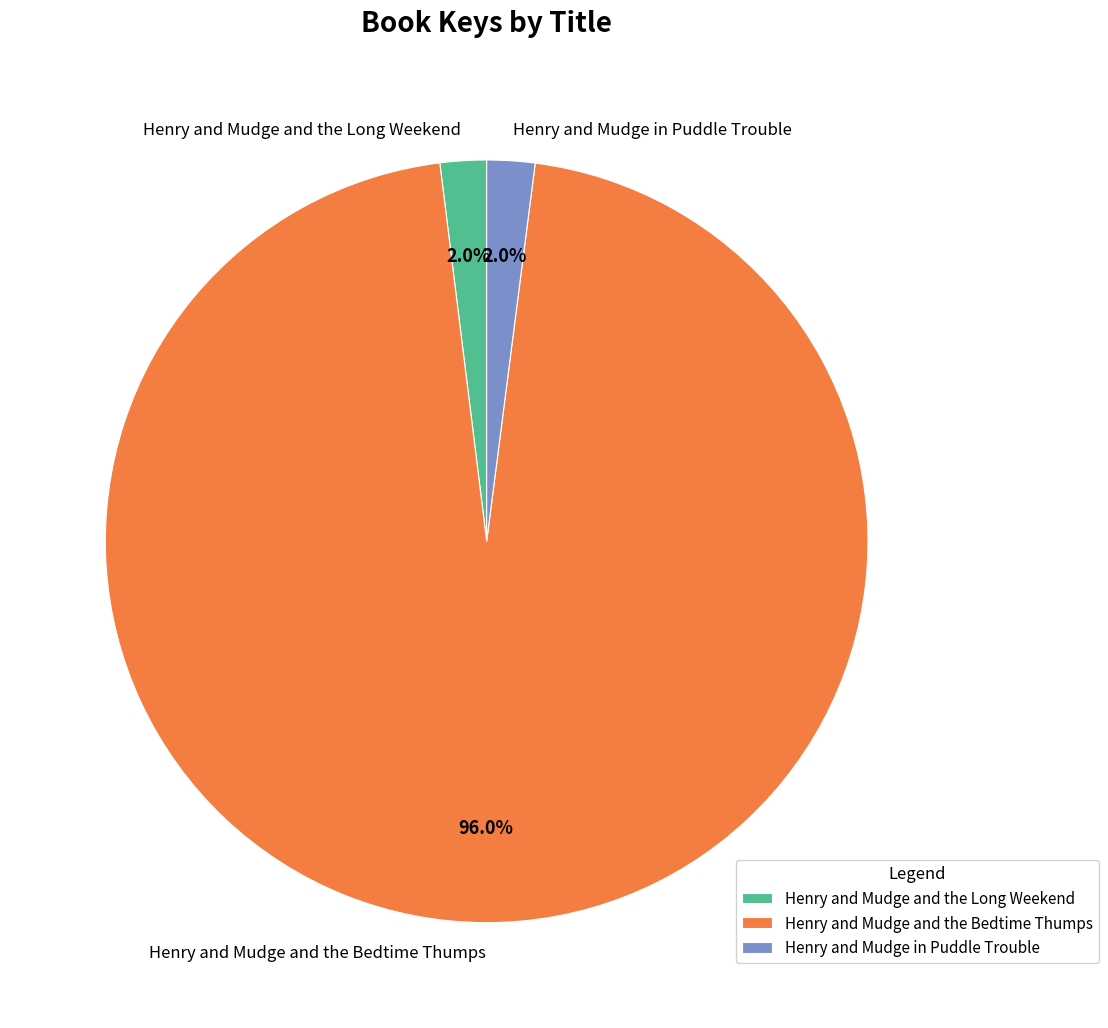

To the nearest percent, what portion does Henry and Mudge in Puddle Trouble represent?

2%